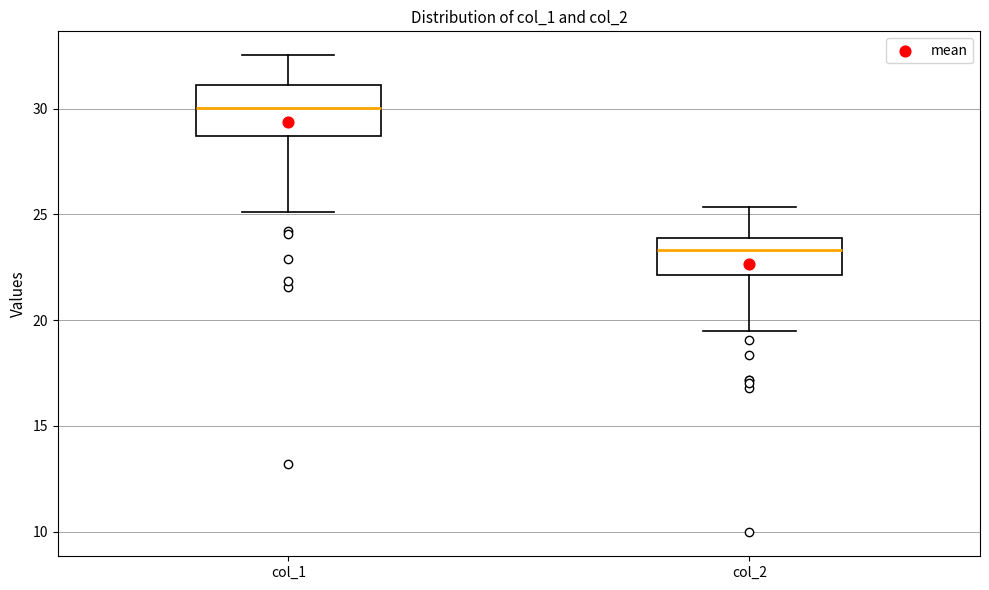

Which box is the tallest, from its lower edge to its upper edge?

col_1